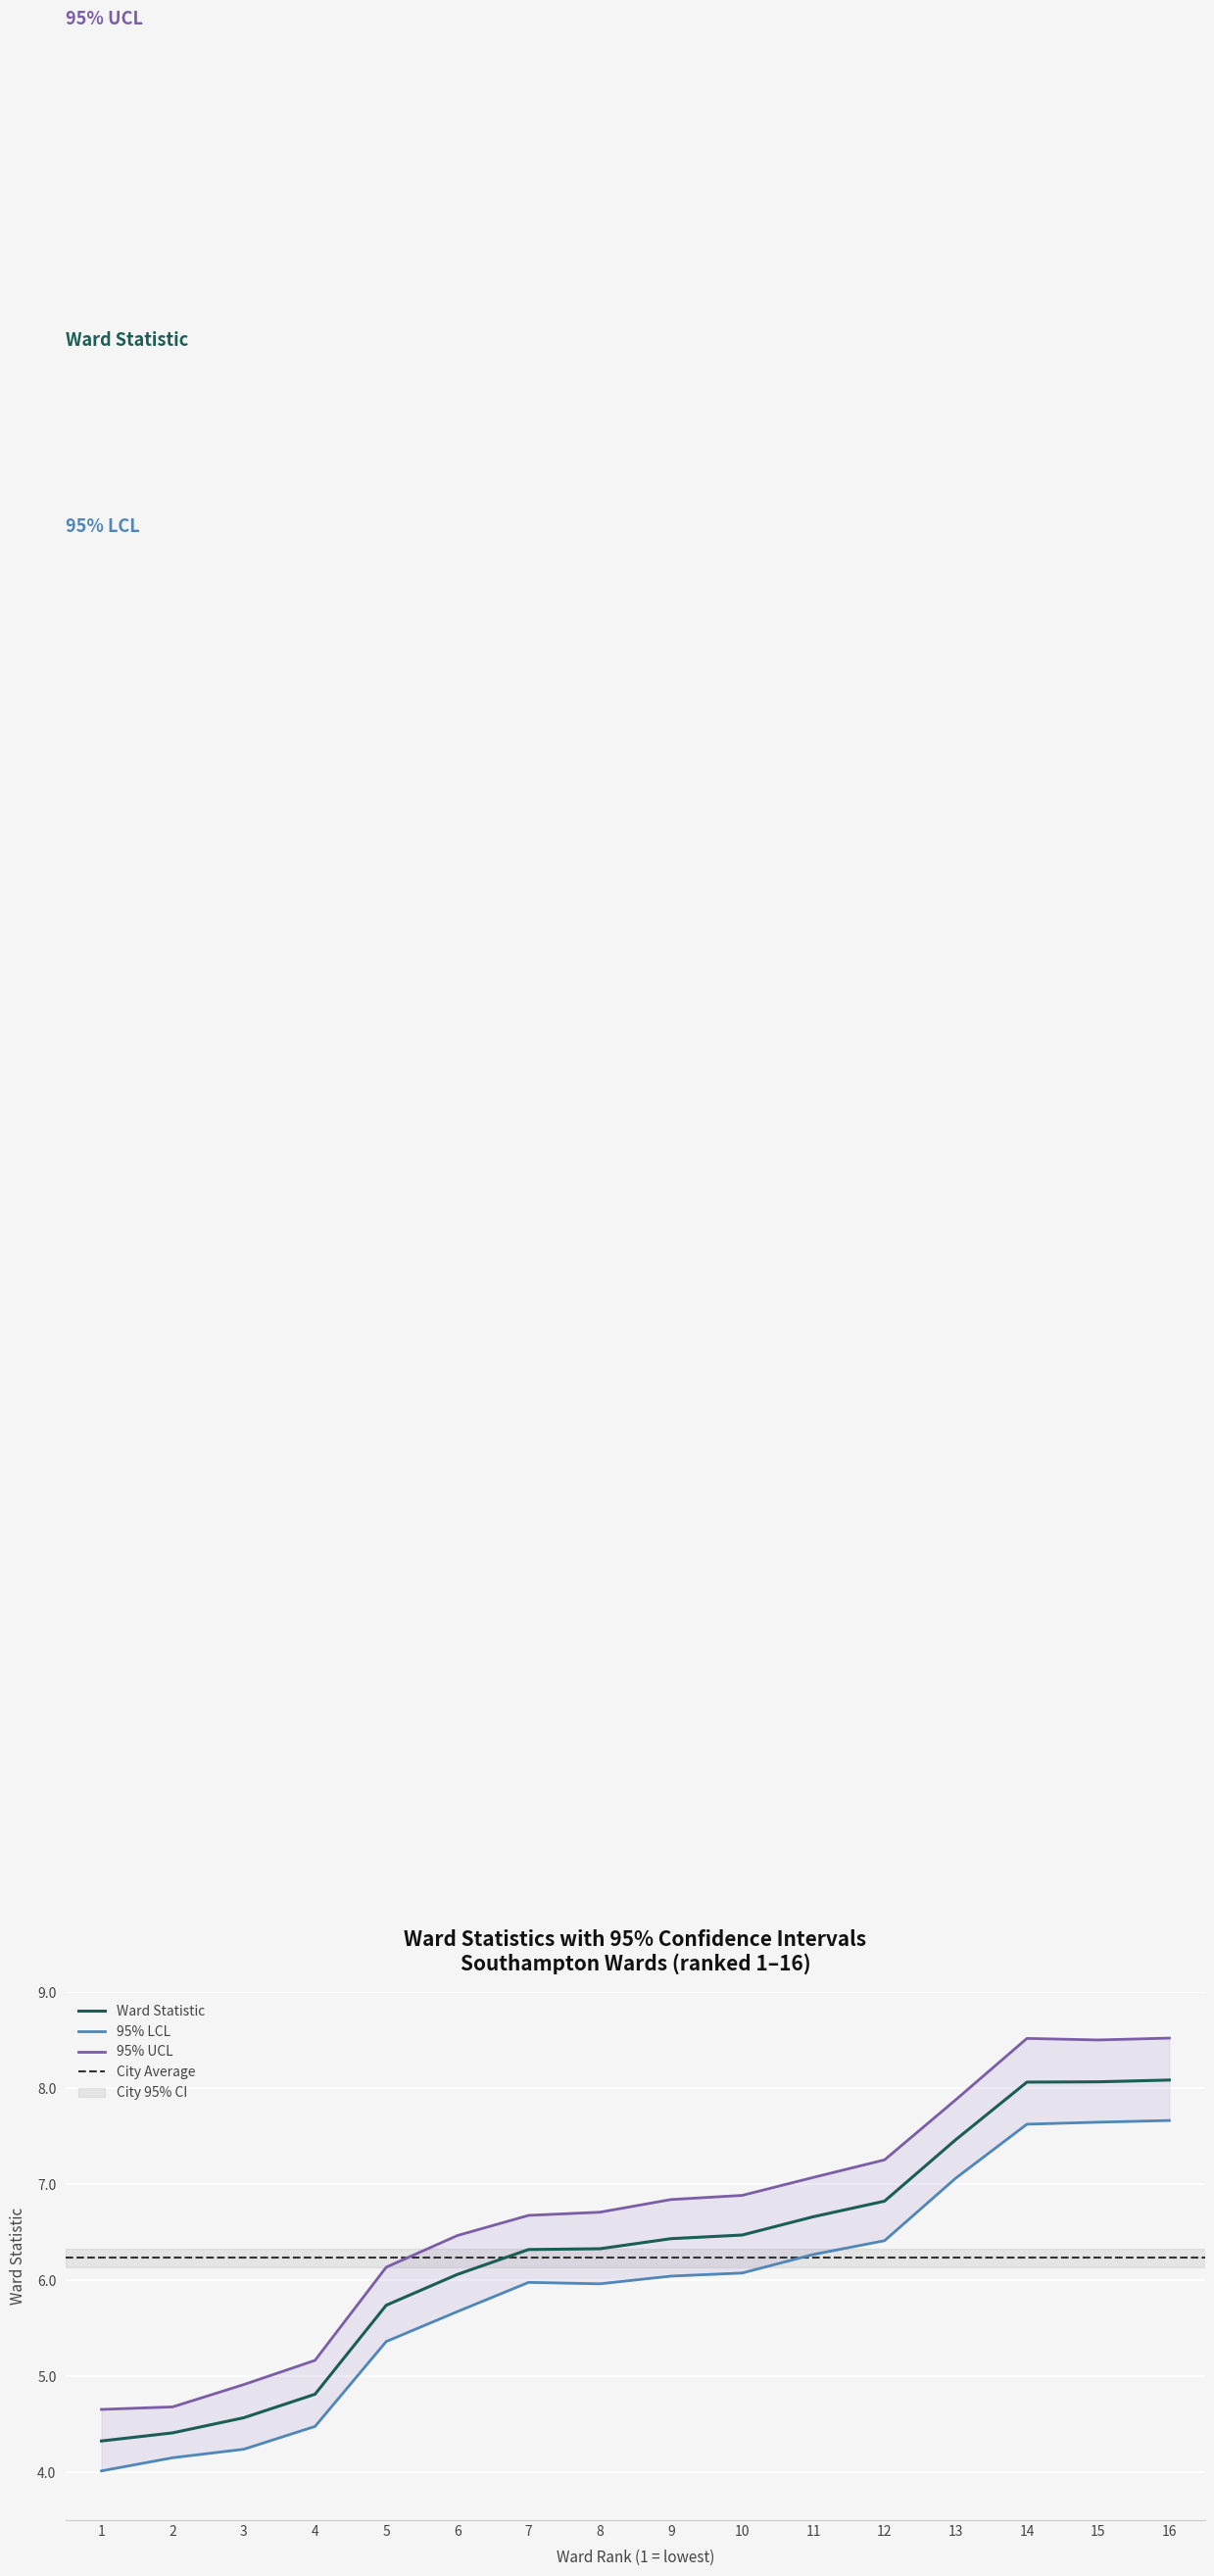

List the series in order of their overall mean, lowest first.

95% LCL, Ward Statistic, 95% UCL